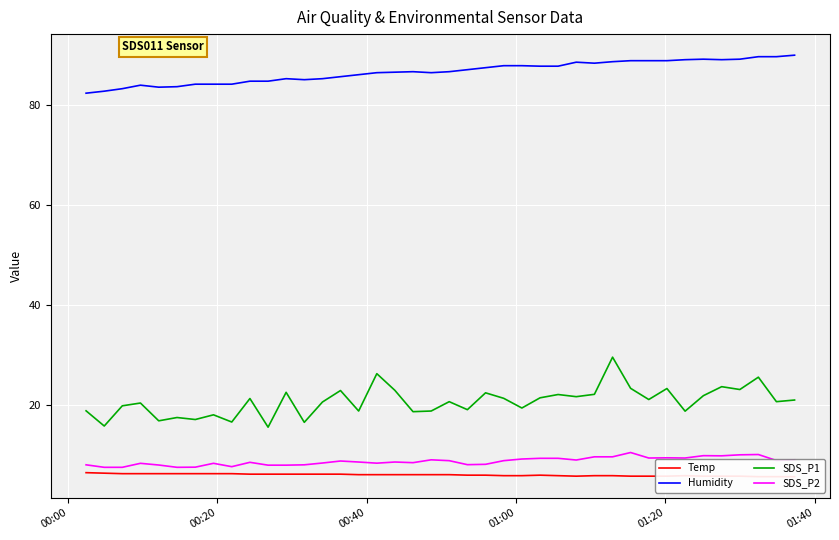

What is the minimum value for SDS_P1?

15.6